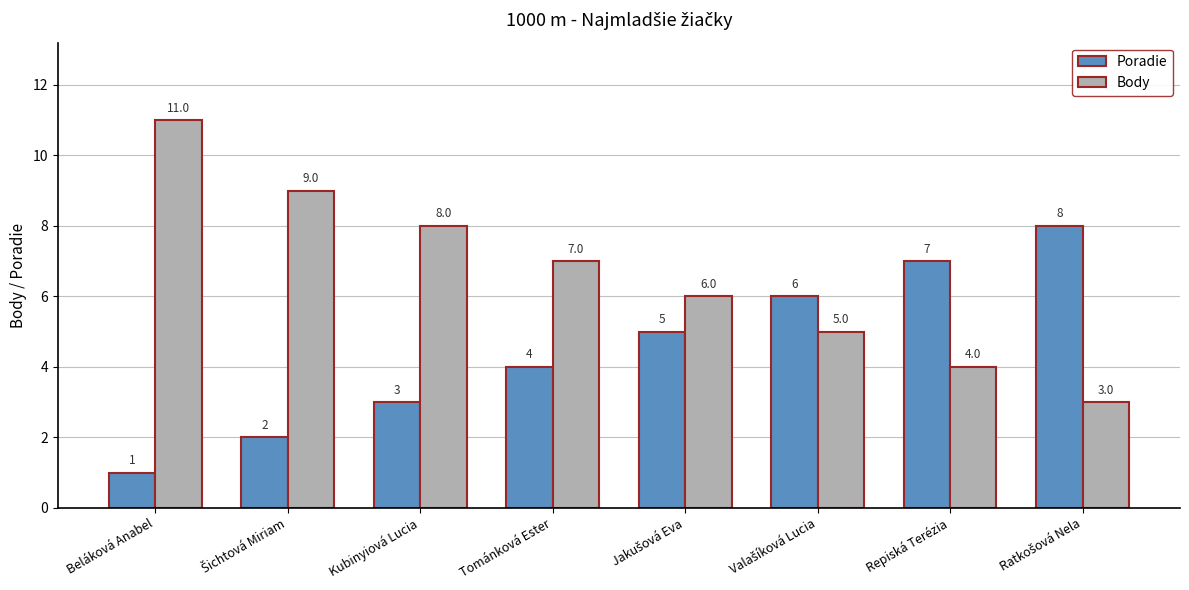

At how many categories does at least one series exceed 1?

8